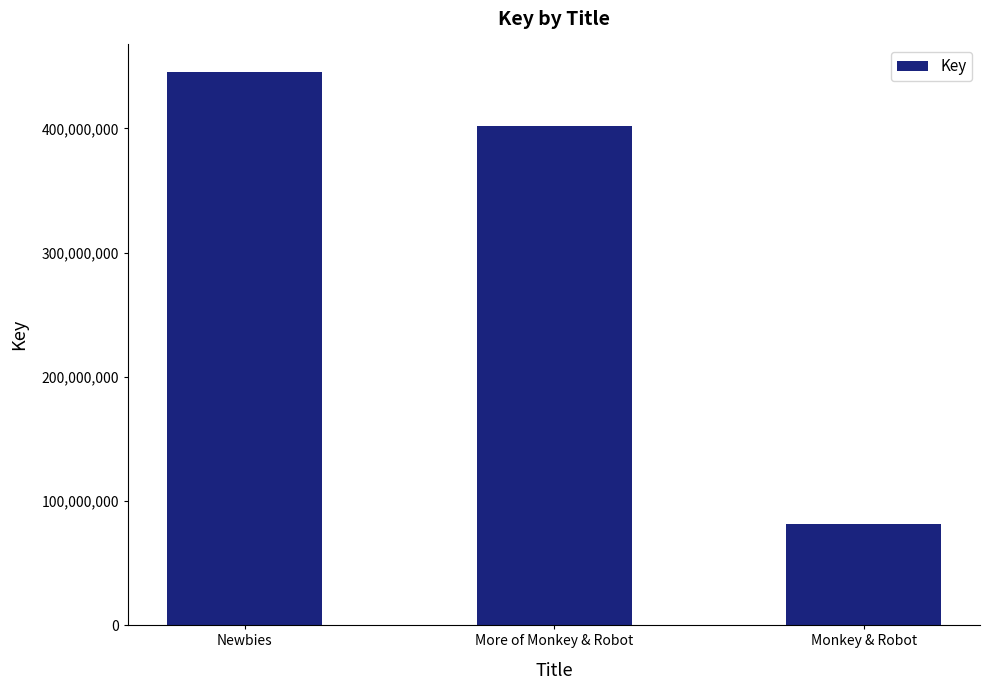

At which label is the value closest to 263472285?

More of Monkey & Robot